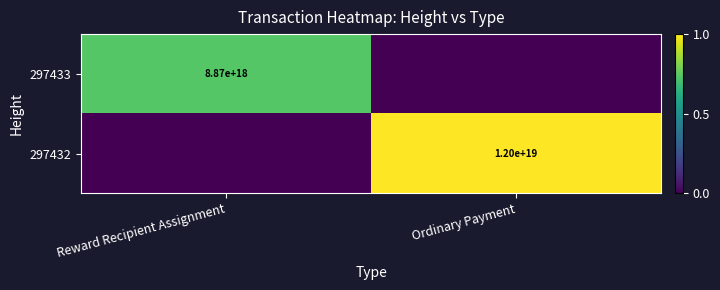

The value of 297433 at Reward Recipient Assignment is 12649789245368215552. True or false?

False